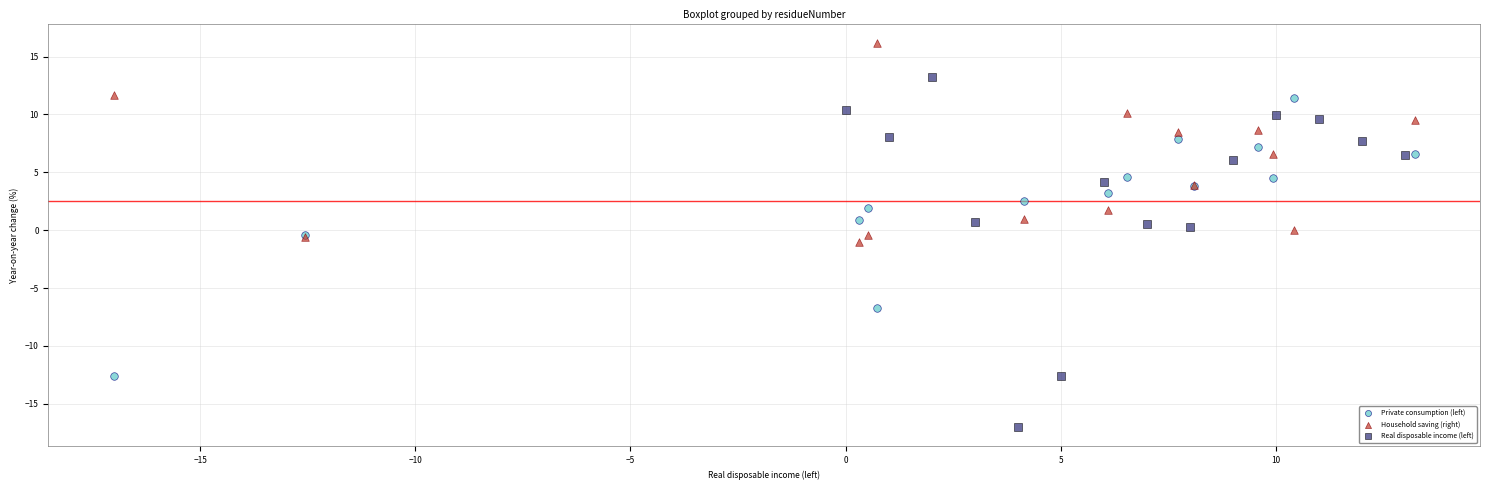

Which series reaches the minimum Y coordinate?

Real disposable income (left)